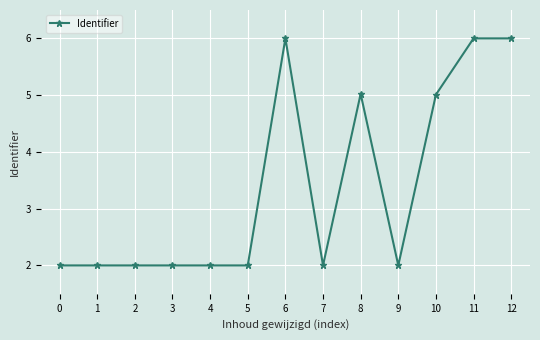

What is the change in value from 5 to 11?

+4.0